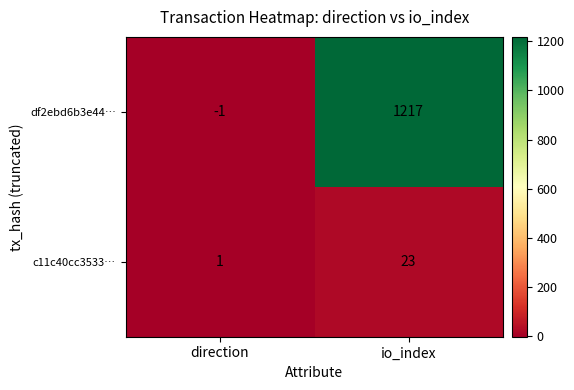

At which category is the sum across all series the highest?

io_index